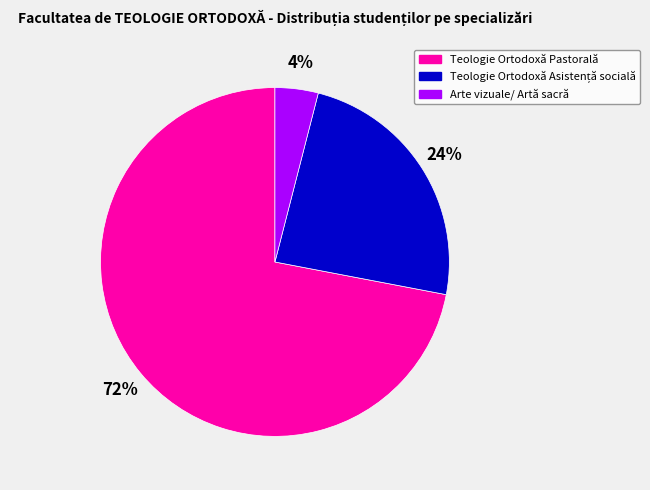

Which slice represents more than half of the pie?

Teologie Ortodoxă Pastorală